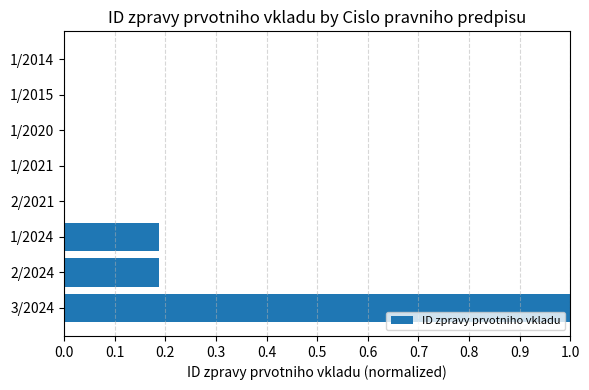

Is it true that the value at 1/2020 is 0.0?

True